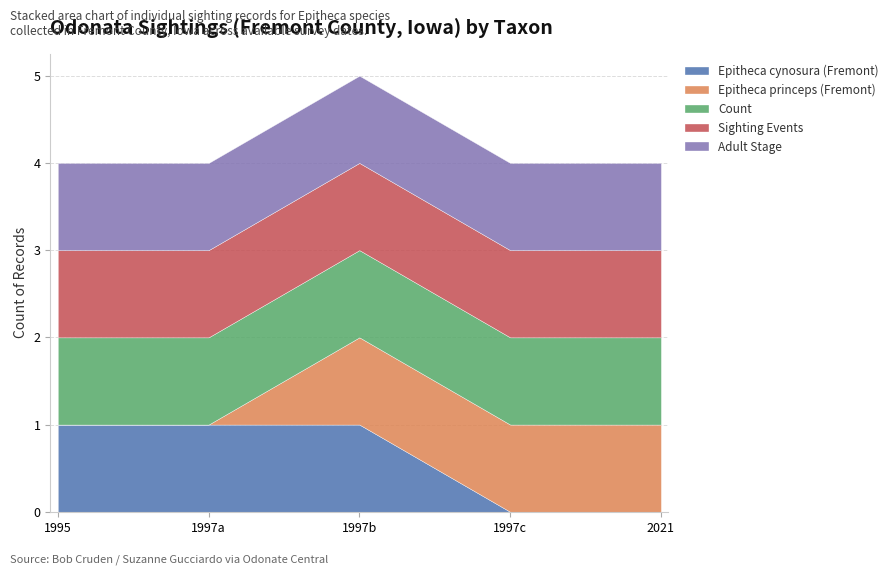

Reading left to right, extract all data points from this chart.

Epitheca cynosura (Fremont): 1995-06-24=1	1997-06-21=1	1997-06-21=1	1997-06-21=0	2021-06-28=0
Epitheca princeps (Fremont): 1995-06-24=0	1997-06-21=0	1997-06-21=1	1997-06-21=1	2021-06-28=1
Count: 1995-06-24=1	1997-06-21=1	1997-06-21=1	1997-06-21=1	2021-06-28=1
Sighting Events: 1995-06-24=1	1997-06-21=1	1997-06-21=1	1997-06-21=1	2021-06-28=1
Adult Stage: 1995-06-24=1	1997-06-21=1	1997-06-21=1	1997-06-21=1	2021-06-28=1